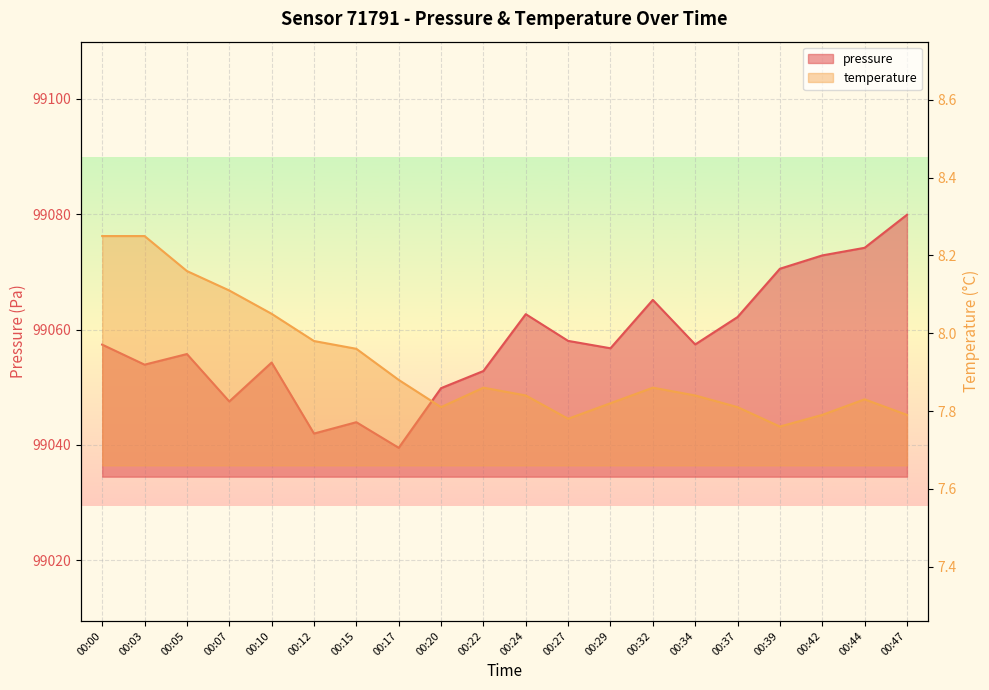

What is the difference between the maximum and minimum values in the pressure series?

40.4